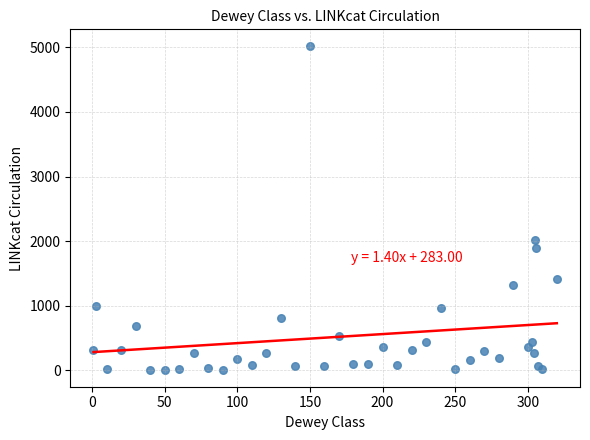

What Y value in the scatter plot is closest to 2513?

2016